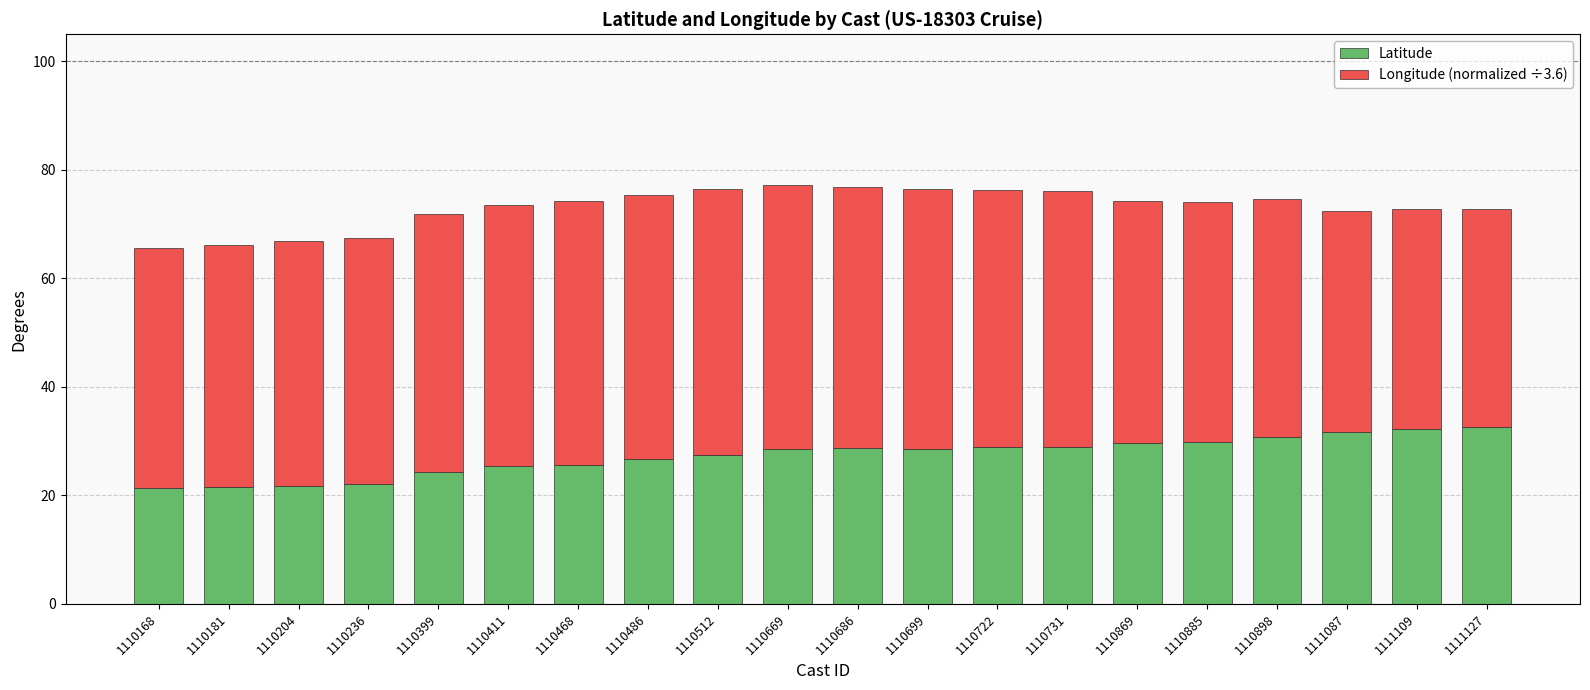

What is the total value across all series at 1110204?

66.9